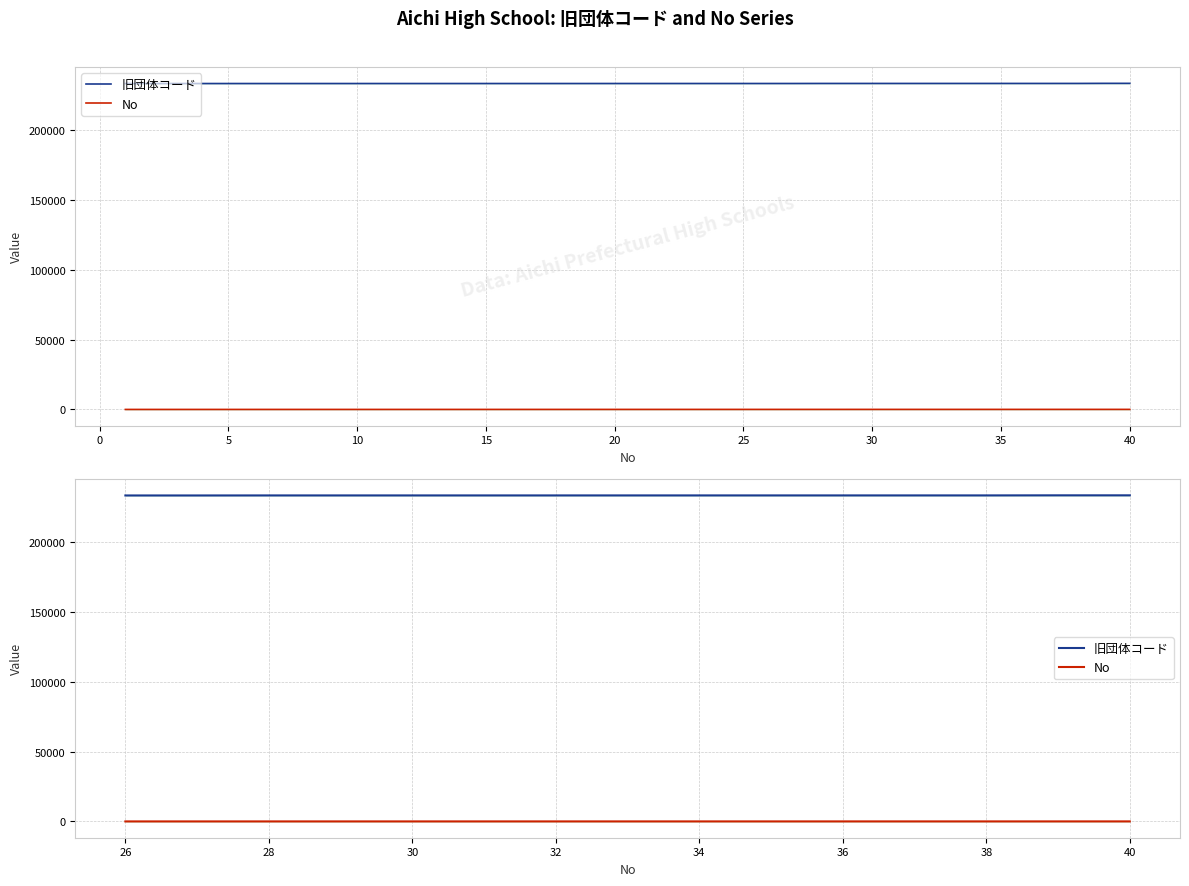

Which category has the highest value across all series?

40